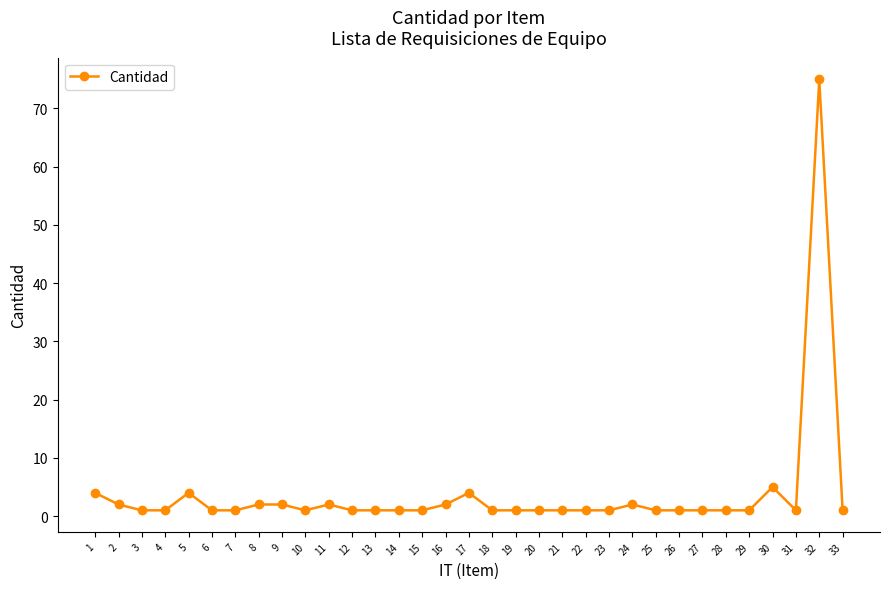

Does the chart have visible grid lines?

No